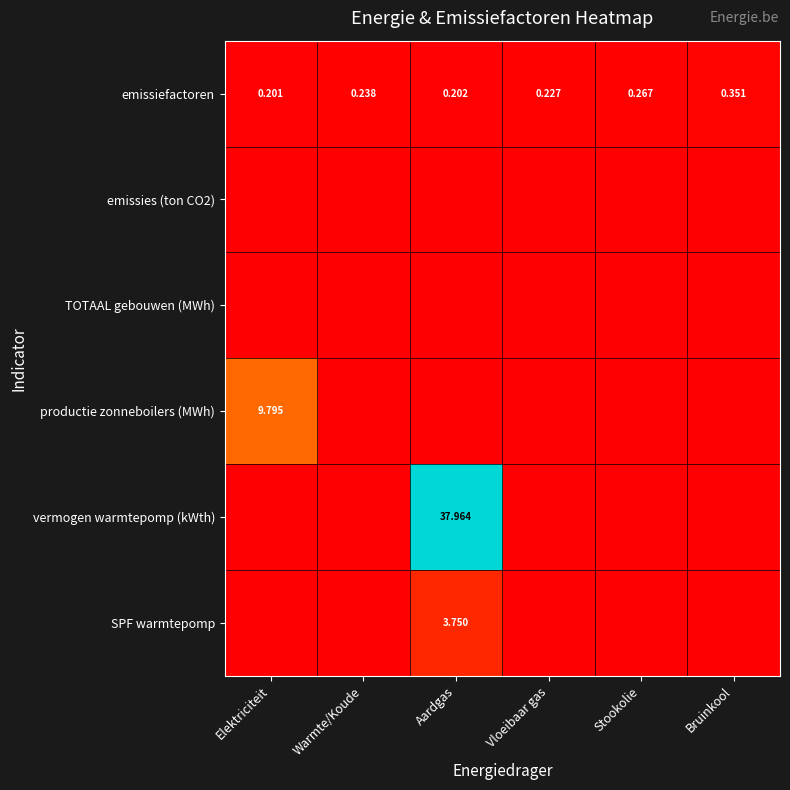

Which has a higher value, Stookolie or Elektriciteit?

Stookolie